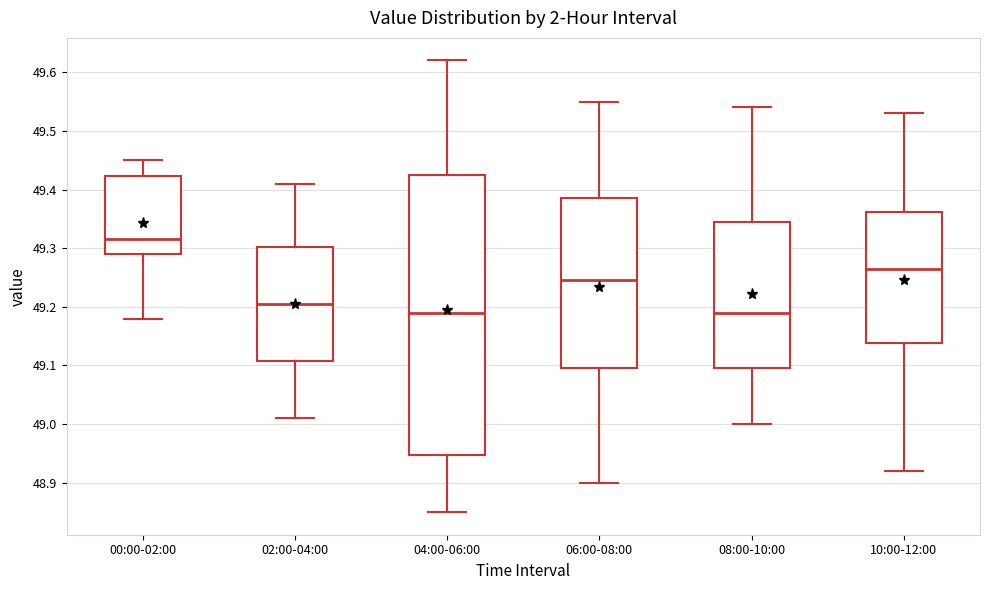

Reading left to right, read every box against the y-axis: the position of its median line, the range the box covers, and the ends of its whiskers. The values are not printed on the chart, so give them approximately, as read against the axis.

00:00-02:00: median 49.32, box 49.29 to 49.42, whiskers 49.18 to 49.45
02:00-04:00: median 49.21, box 49.11 to 49.30, whiskers 49.01 to 49.41
04:00-06:00: median 49.19, box 48.95 to 49.43, whiskers 48.85 to 49.62
06:00-08:00: median 49.25, box 49.10 to 49.39, whiskers 48.90 to 49.55
08:00-10:00: median 49.19, box 49.10 to 49.35, whiskers 49.00 to 49.54
10:00-12:00: median 49.27, box 49.14 to 49.36, whiskers 48.92 to 49.53